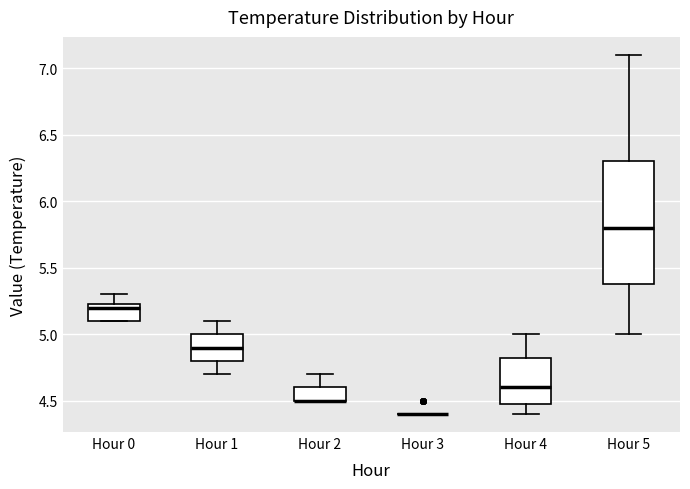

Reading left to right, read every box against the y-axis: the position of its median line, the range the box covers, and the ends of its whiskers. The values are not printed on the chart, so give them approximately, as read against the axis.

Hour 0: median 5.20, box 5.10 to 5.25, whiskers 5.10 to 5.30
Hour 1: median 4.90, box 4.80 to 5.00, whiskers 4.70 to 5.10
Hour 2: median 4.50 (drawn on the box's lower edge), box 4.50 to 4.60, whiskers 4.50 to 4.70
Hour 3: box collapsed to a line at 4.40, whiskers 4.40 to 4.40
Hour 4: median 4.60, box 4.50 to 4.85, whiskers 4.40 to 5.00
Hour 5: median 5.80, box 5.40 to 6.30, whiskers 5.00 to 7.10